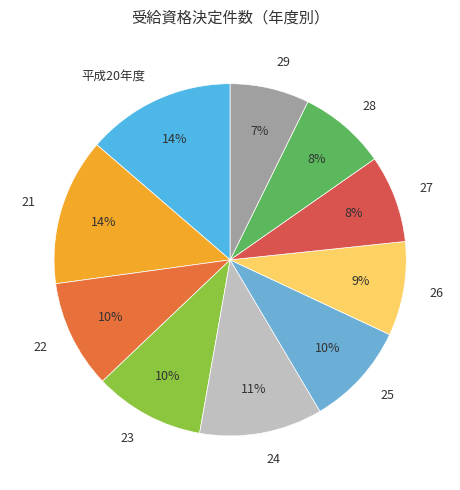

How many segments does this pie chart have?

10